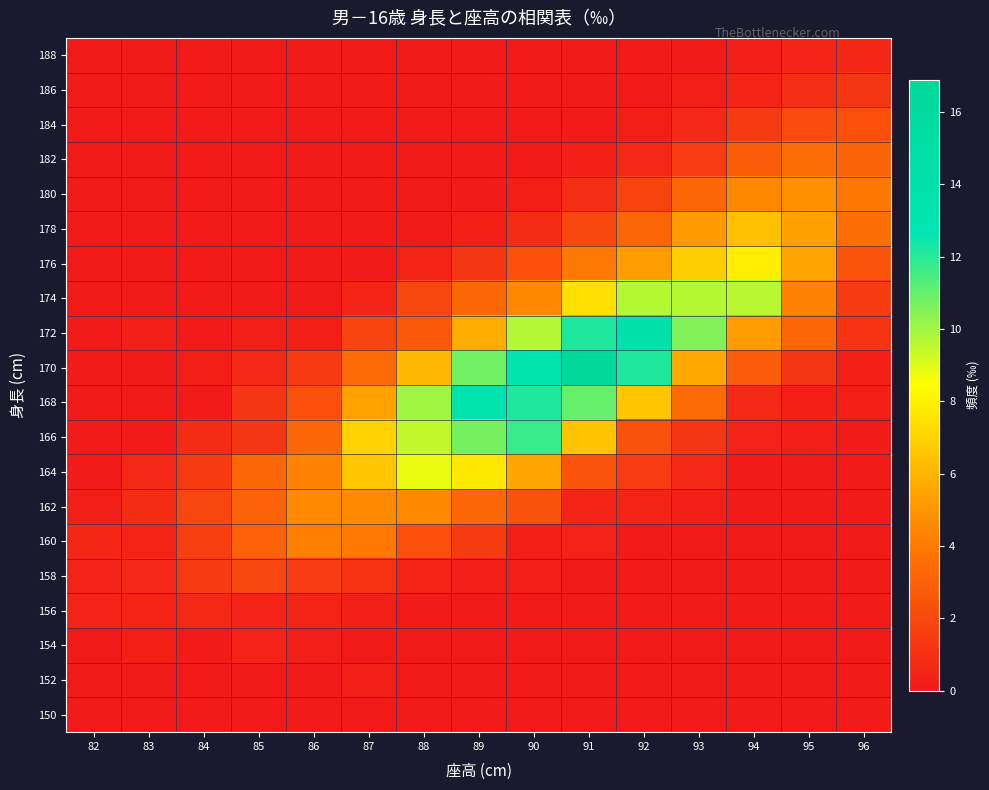

Which label corresponds to the largest value in the chart?

91